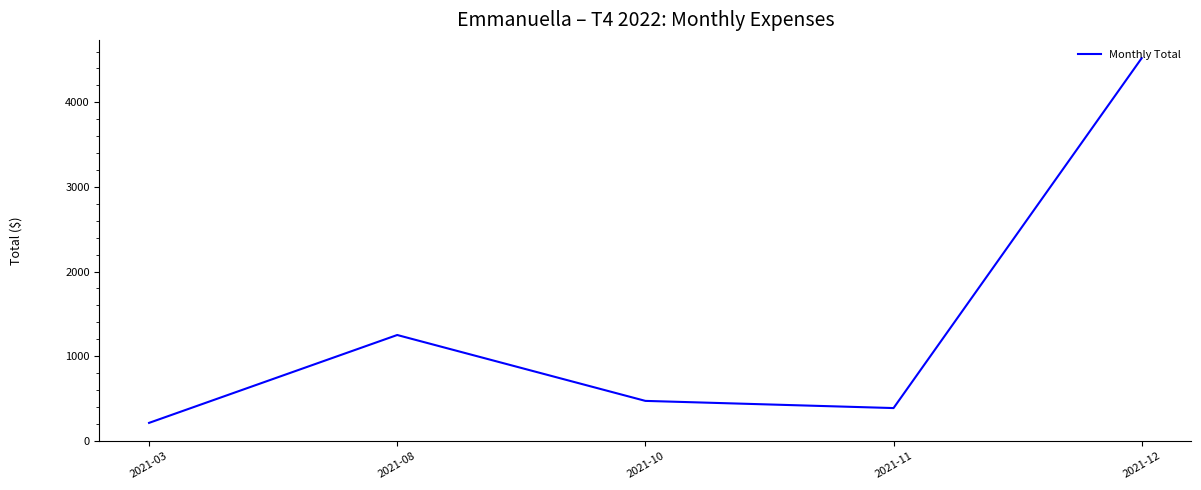

Rank the categories by value from lowest to highest.

2021-03, 2021-11, 2021-10, 2021-08, 2021-12